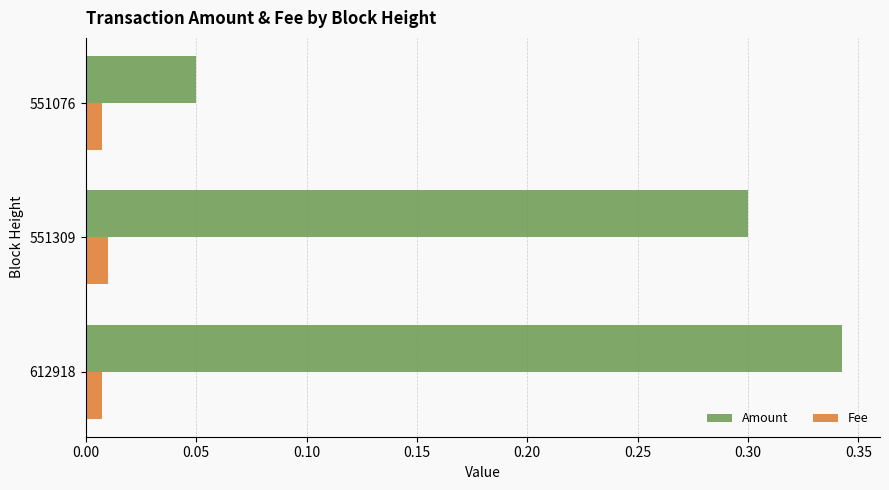

List the labels in order of Amount value, smallest first.

551076, 551309, 612918